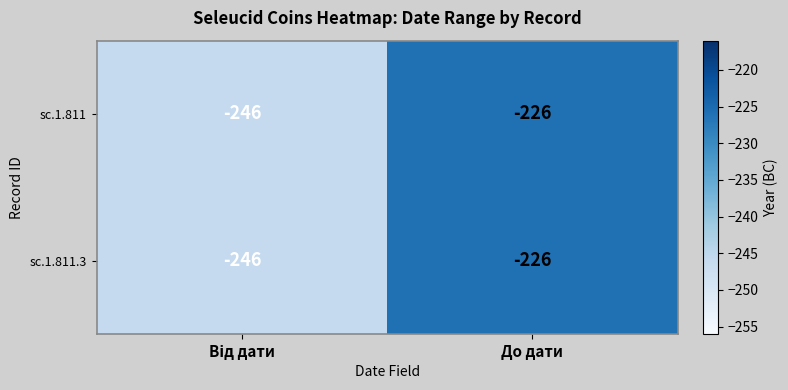

Reading left to right, list all the values displayed in this chart.

sc.1.811: -246	-226
sc.1.811.3: -246	-226